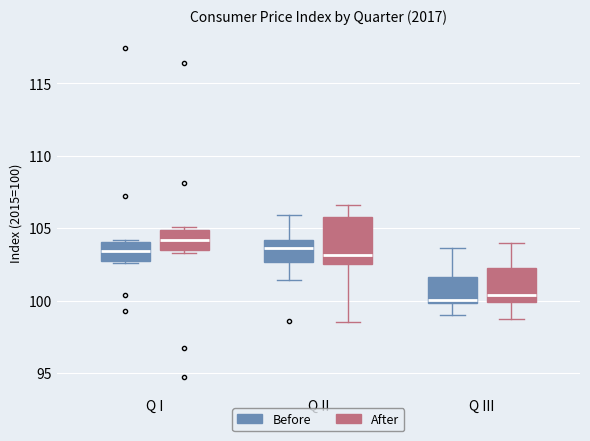

Comparing the boxes themselves (not the whiskers), which one is the tallest?

Q II (After)